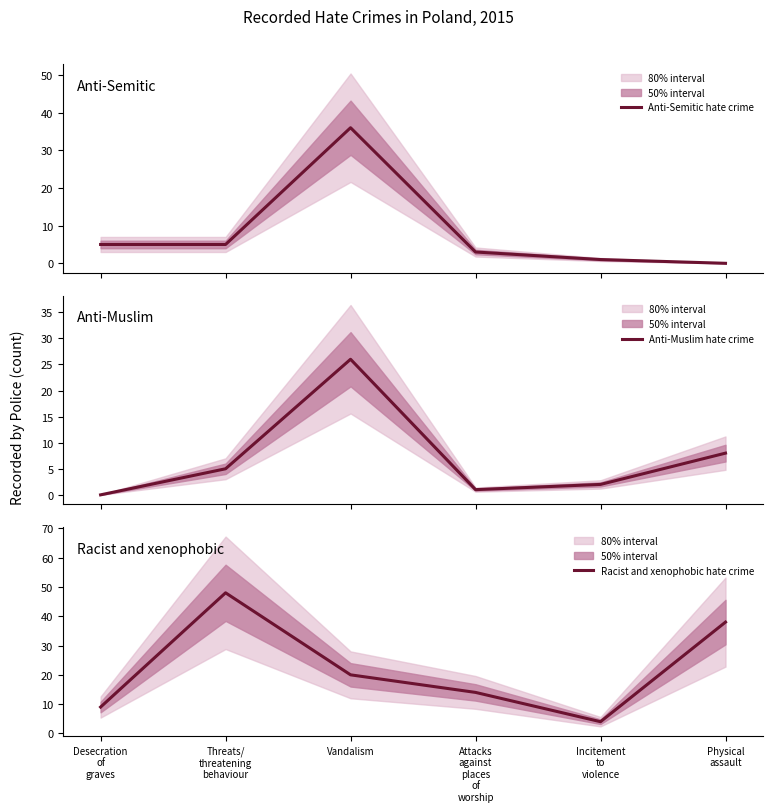

What is the difference between the maximum and second lowest values in the Racist and xenophobic hate crime series?

39